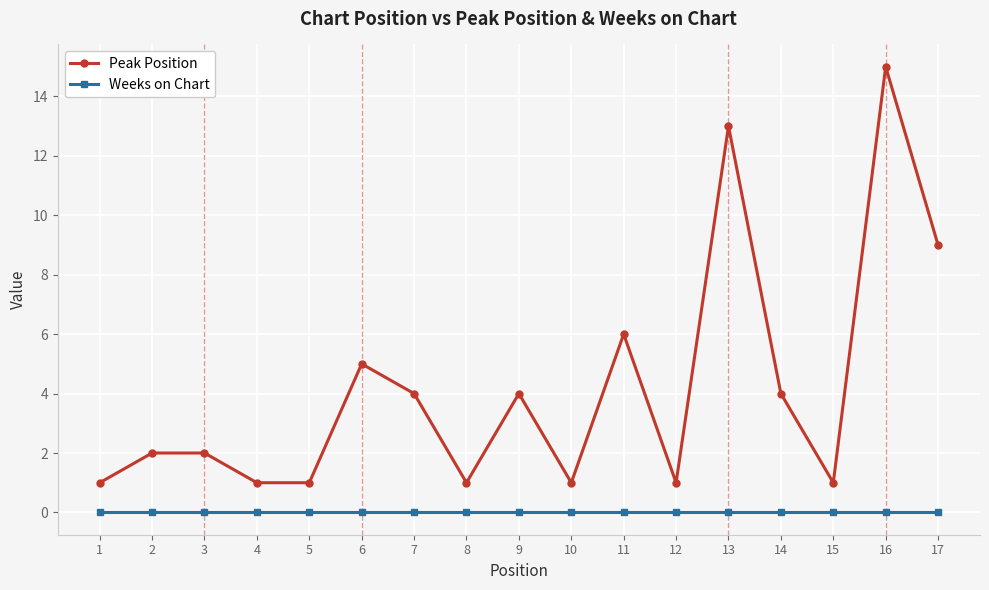

Rank the series at 9 from highest to lowest value.

Peak Position, Weeks on Chart